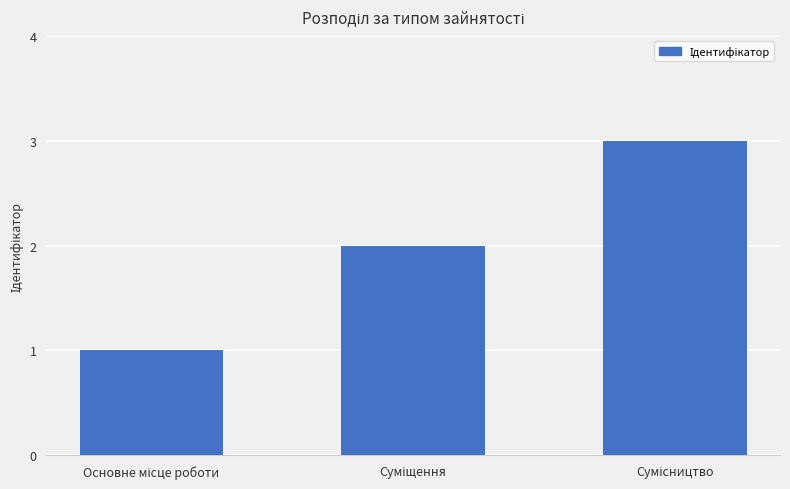

What is the greatest value displayed?

3